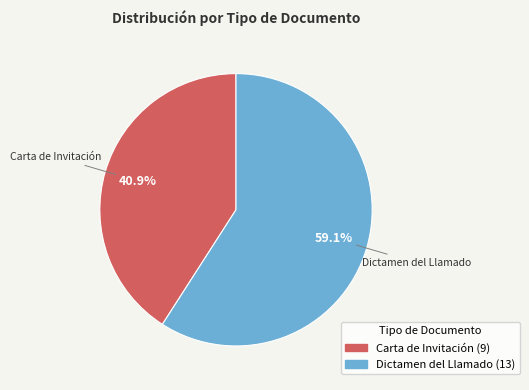

Which slice is the largest?

Dictamen del Llamado